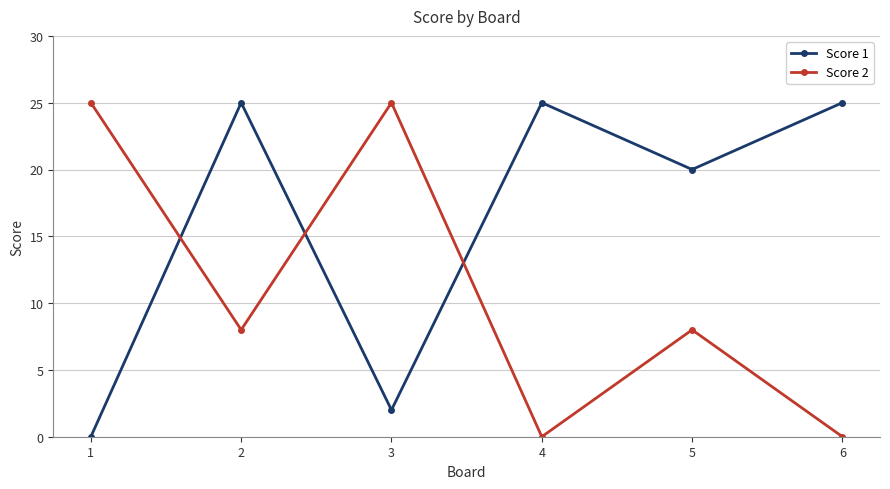

What is the maximum value for Score 1?

25